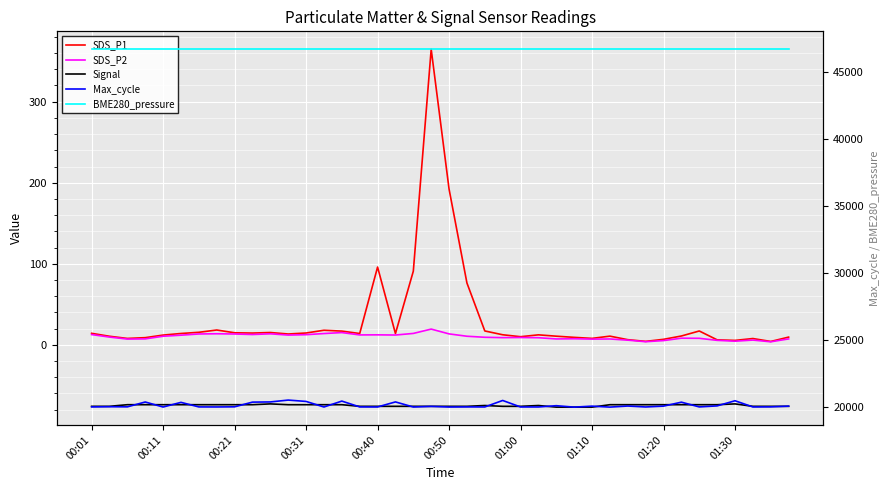

How many lines are shown in the chart?

5